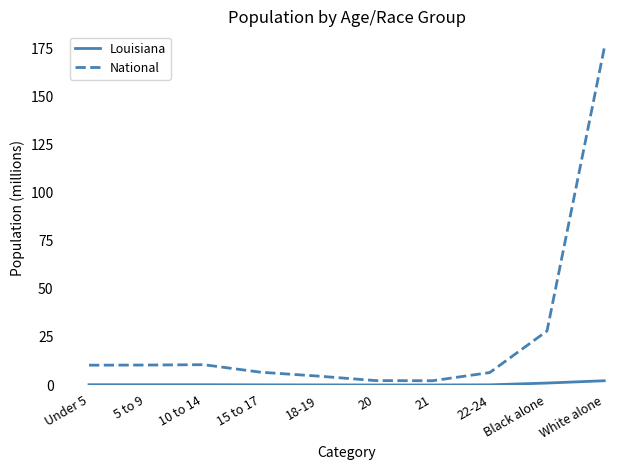

Is the value of National at White alone greater than the value of Louisiana at 10 to 14?

Yes